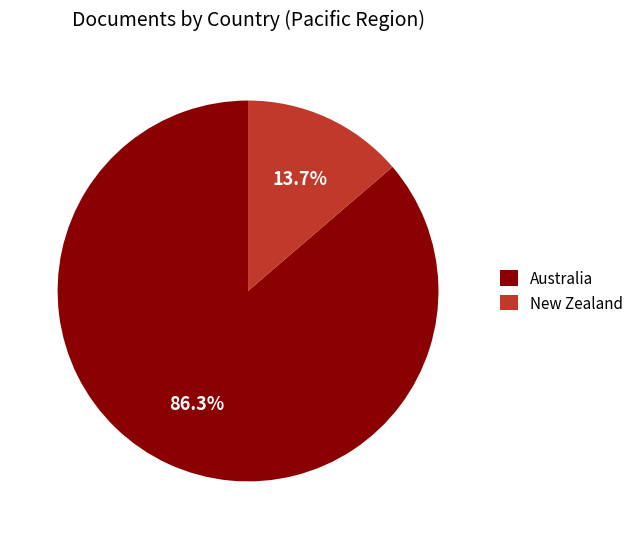

To the nearest percent, what is the combined percentage of Australia and New Zealand?

100%